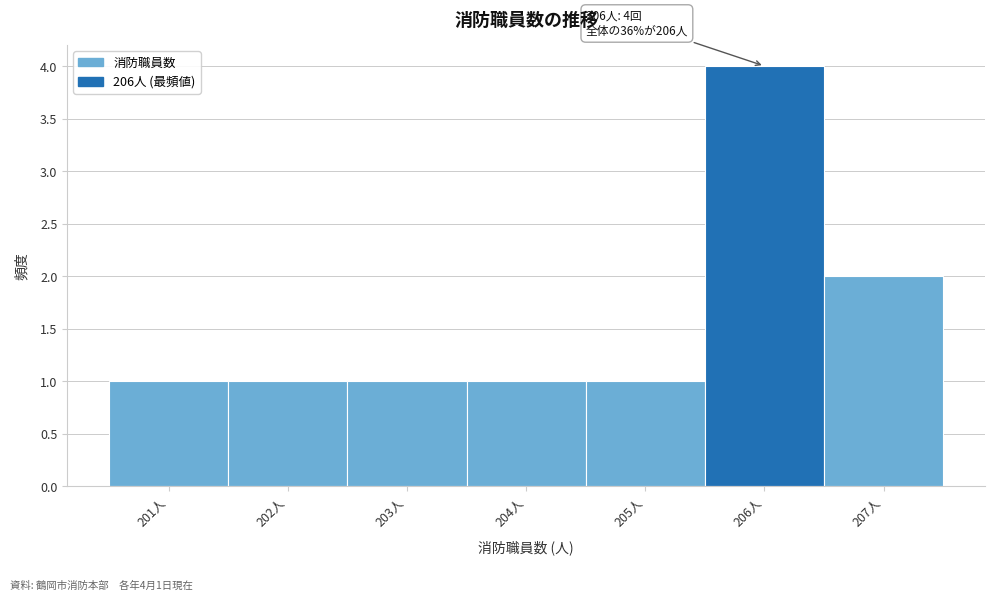

Which range on the x-axis has the tallest bar?

205.5 to 206.5